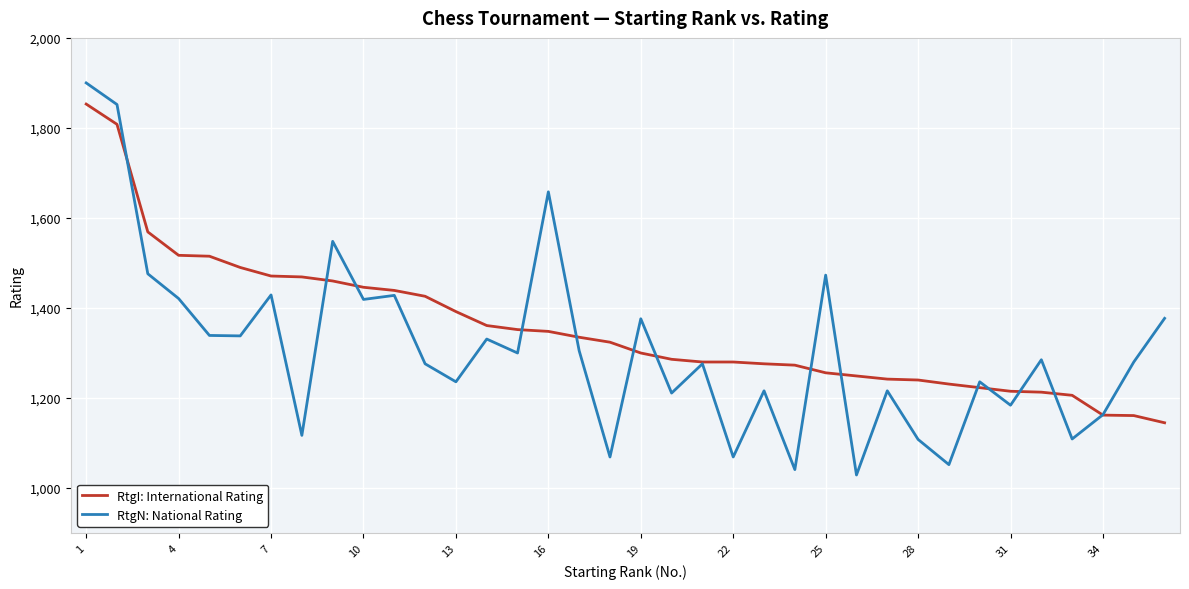

Which series has the widest spread of values?

RtgN: National Rating